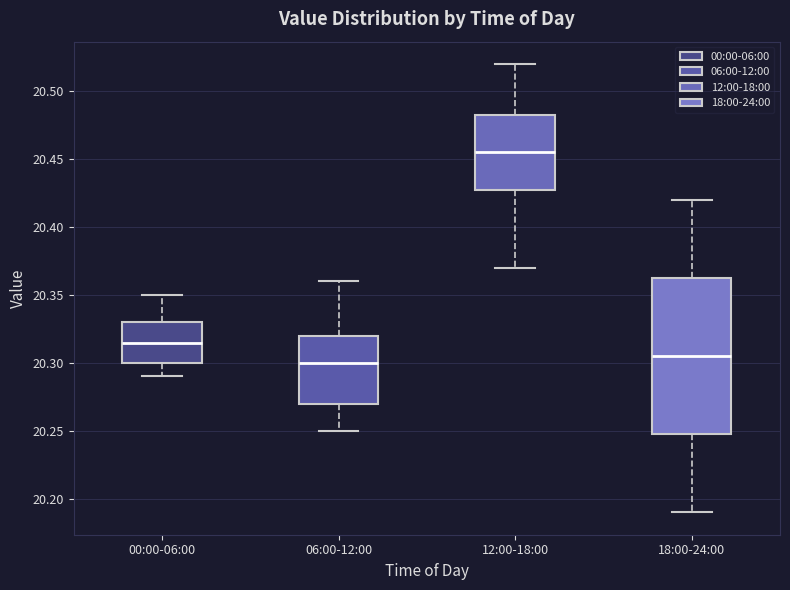

Reading left to right, transcribe this box plot: for each box, give where its median line is, the range the box spans, and where its two whiskers end, as read against the y-axis. The values are not printed on the chart, so give them approximately, as read against the axis.

00:00-06:00: median 20.315, box 20.300 to 20.330, whiskers 20.290 to 20.350
06:00-12:00: median 20.300, box 20.270 to 20.320, whiskers 20.250 to 20.360
12:00-18:00: median 20.455, box 20.430 to 20.485, whiskers 20.370 to 20.520
18:00-24:00: median 20.305, box 20.250 to 20.365, whiskers 20.190 to 20.420